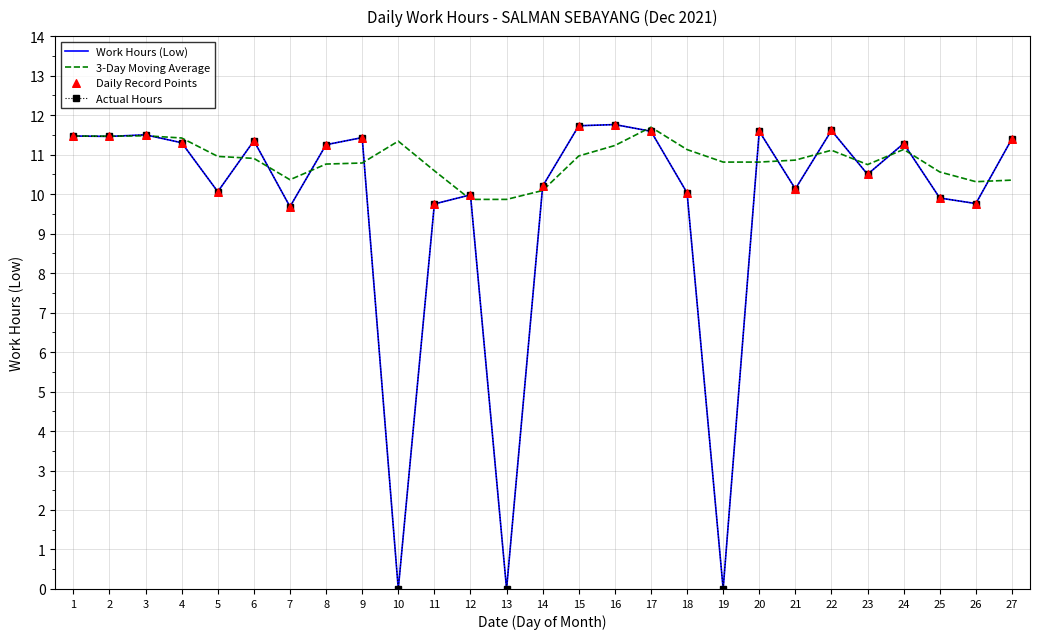

Which has a higher value, 4 or 25?

4